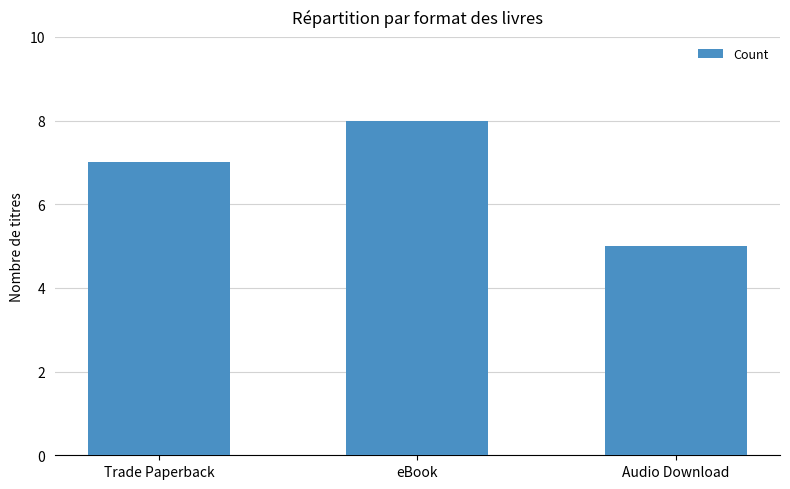

Rank the categories by value from highest to lowest.

eBook, Trade Paperback, Audio Download